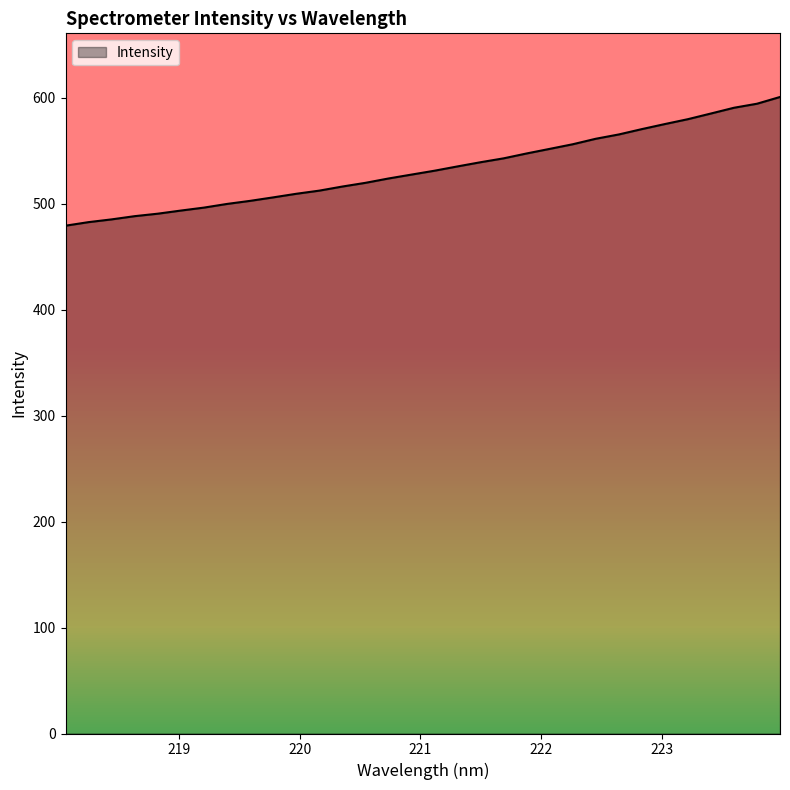

What is the minimum value shown in the chart?

479.2